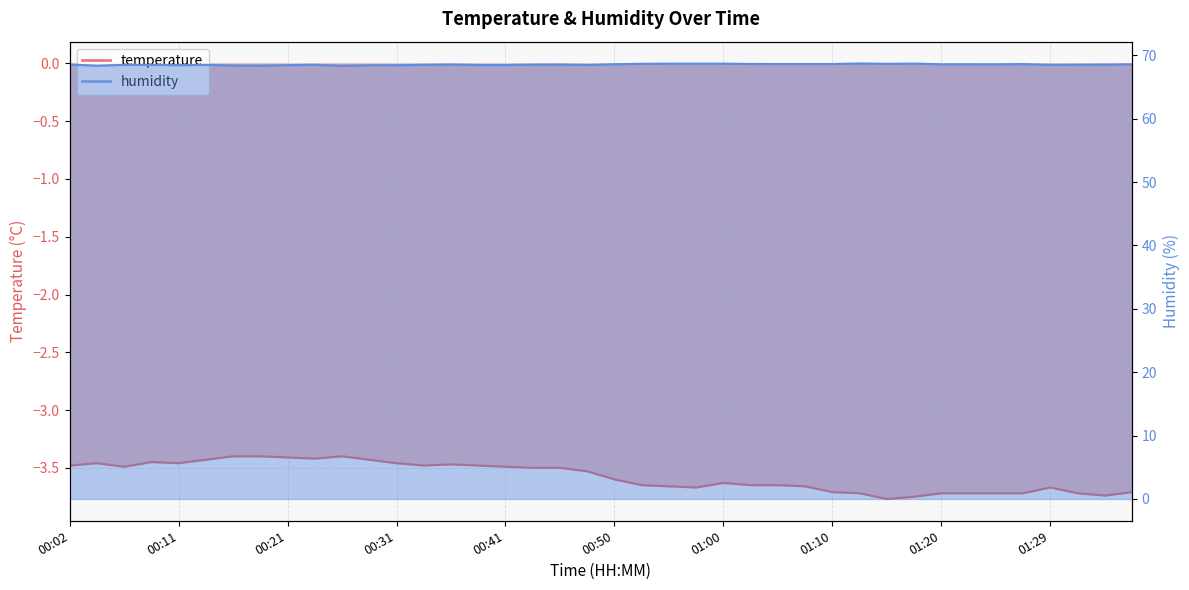

What is the smallest value displayed?

-3.8